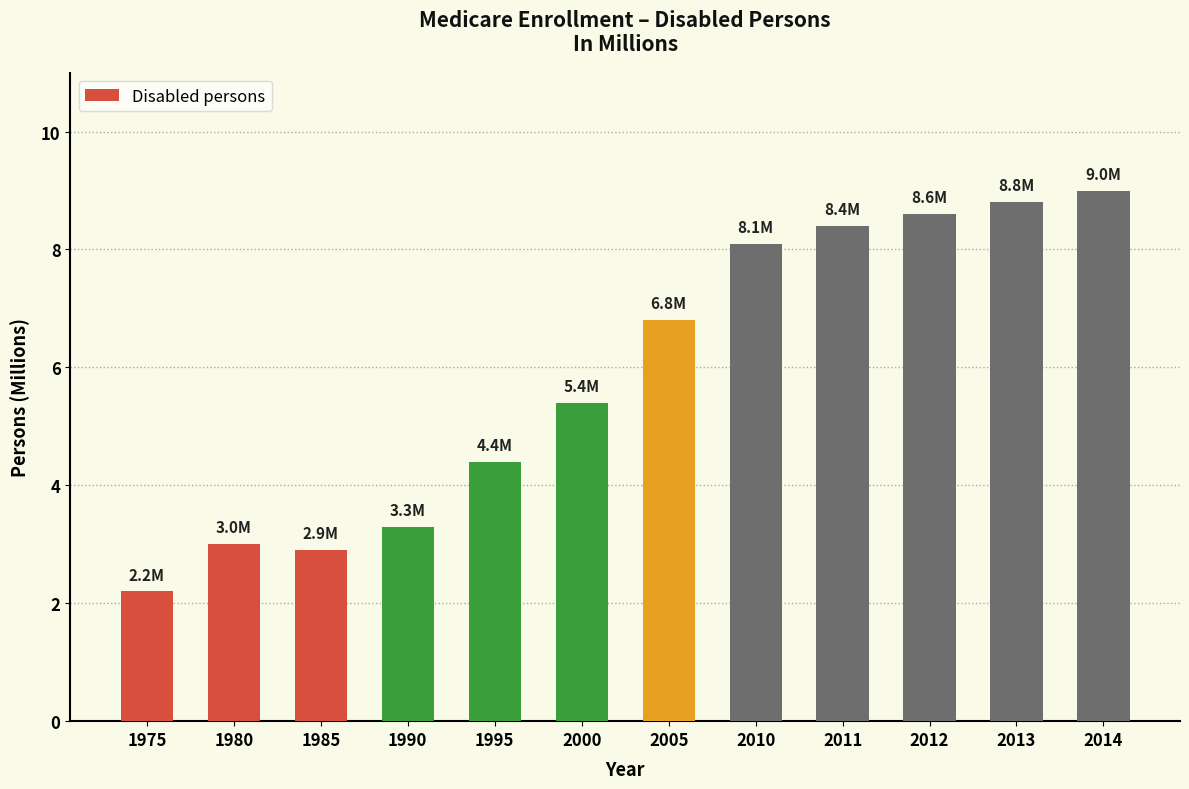

Where does the data first go above 6?

2005